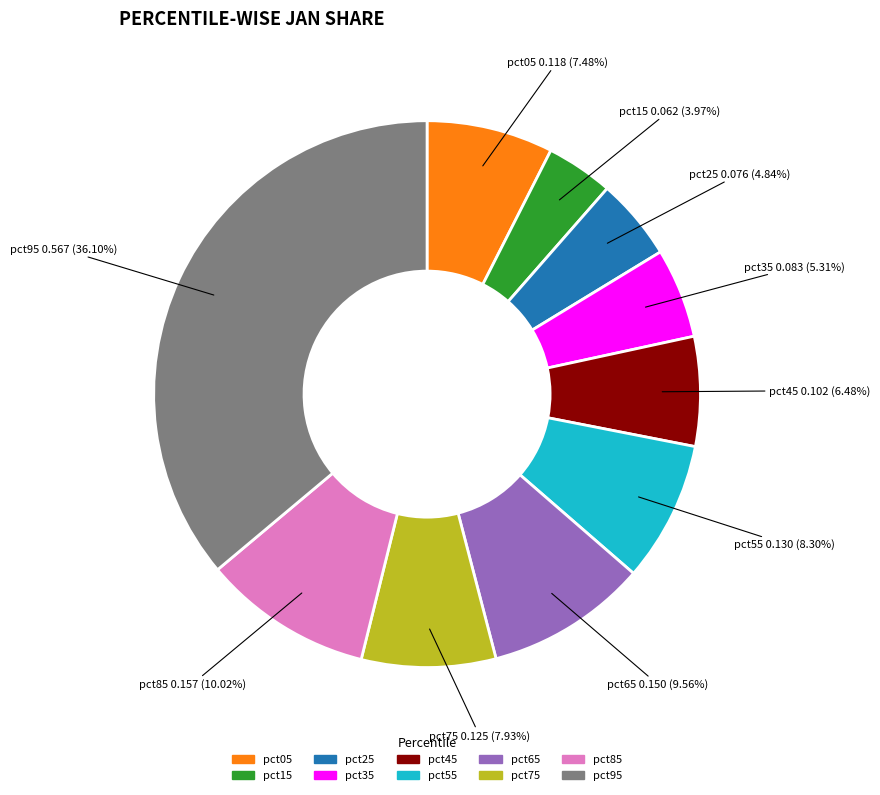

To the nearest percent, what percentage of the pie is pct75?

8%